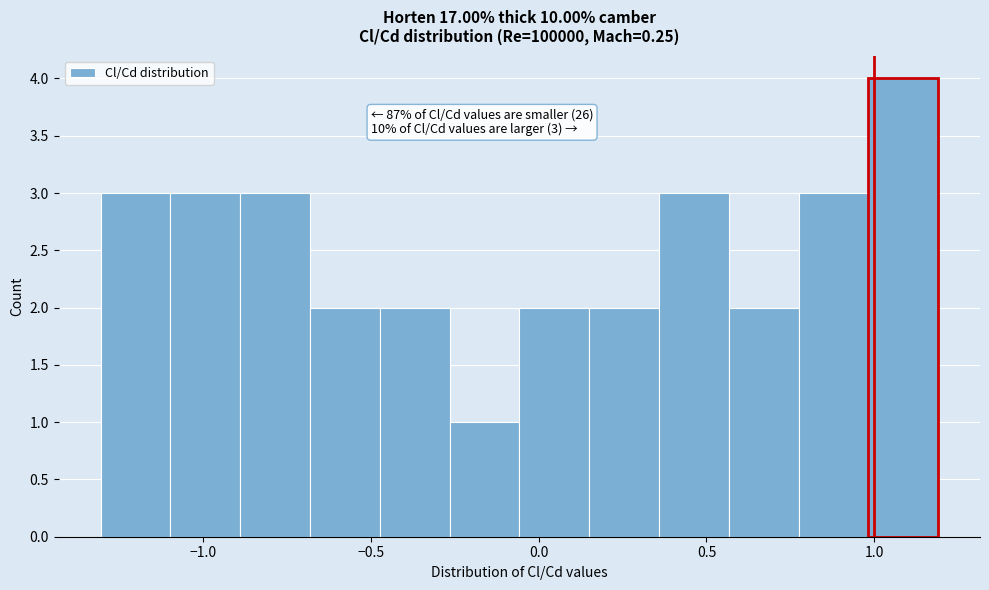

Which range on the x-axis has the tallest bar?

1.00 to 1.20